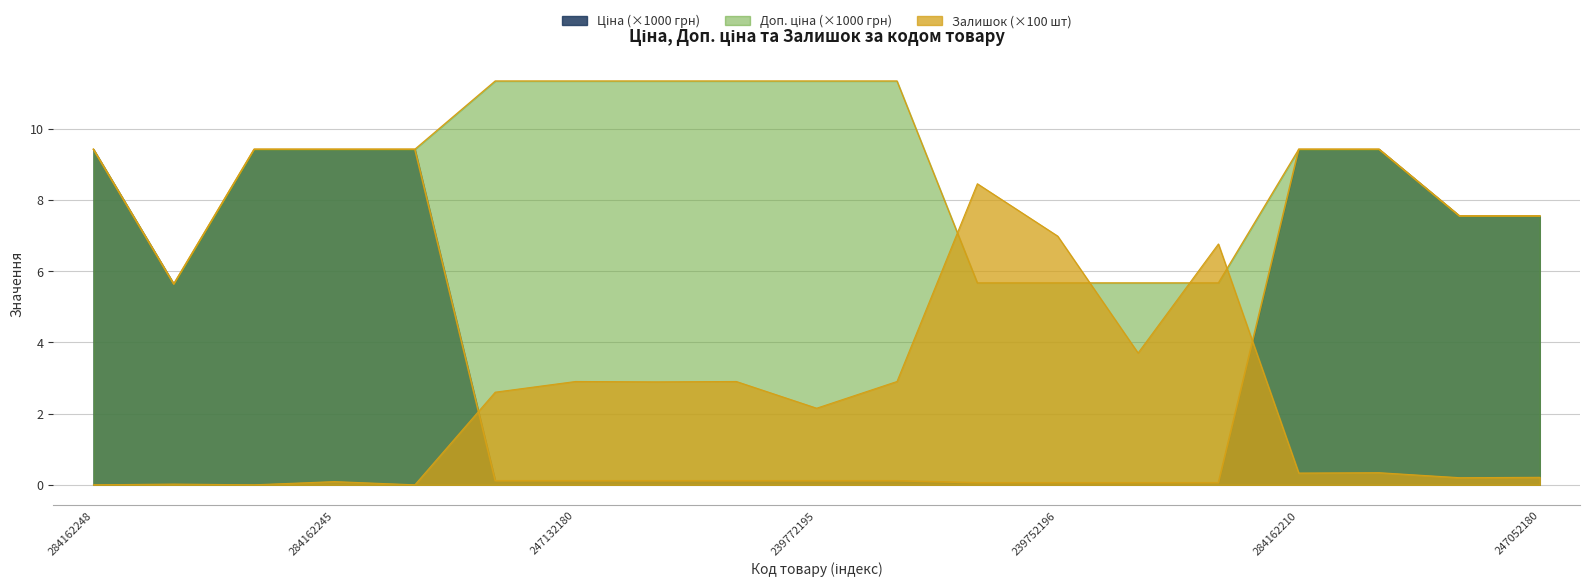

What is the lowest value of the Ціна series?

0.1